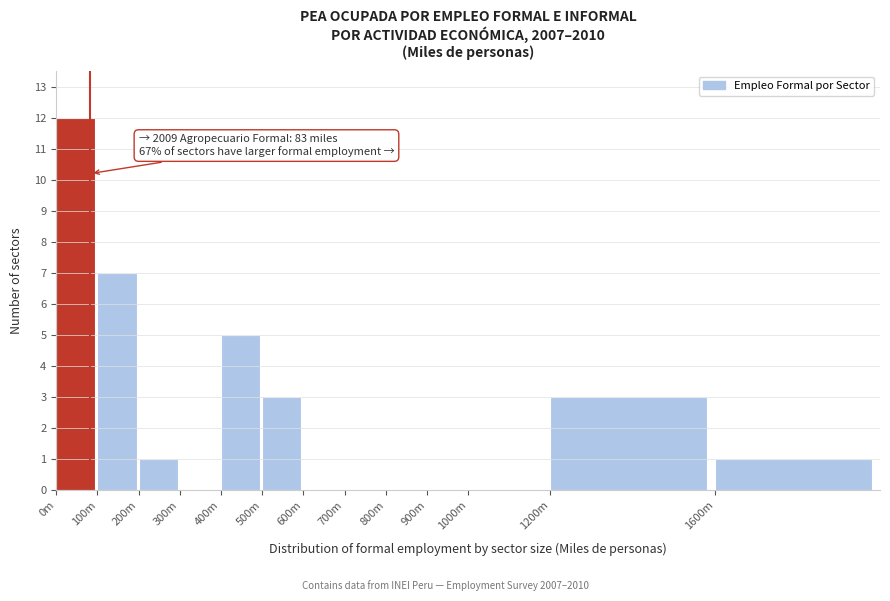

Reading right to left, what are all the values shown in this chart?

1600m=1	1200m=3	1000m=0	900m=0	800m=0	700m=0	600m=0	500m=3	400m=5	300m=0	200m=1	100m=7	0m=12